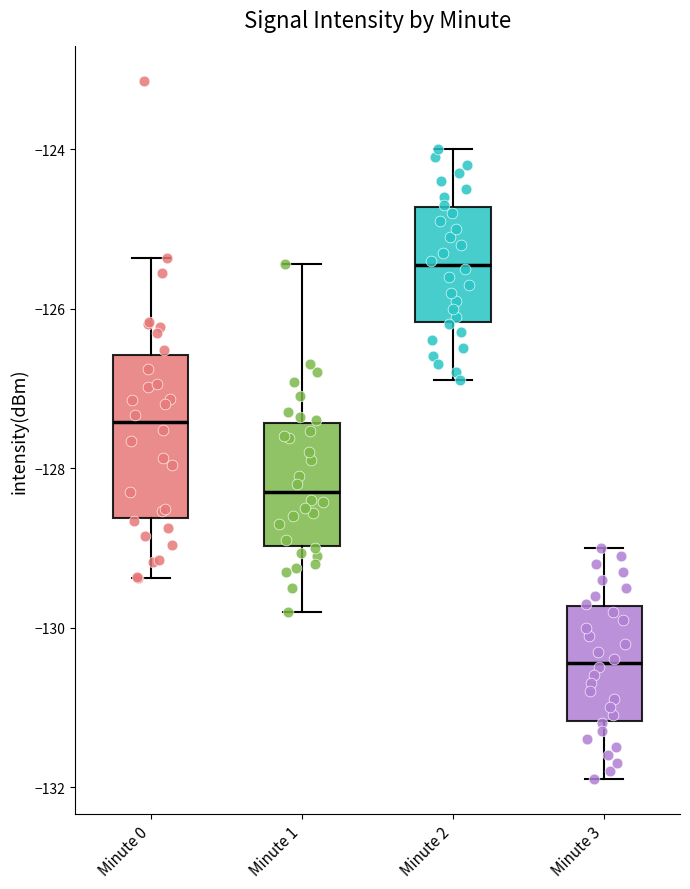

Which box is the tallest, from its lower edge to its upper edge?

Minute 0